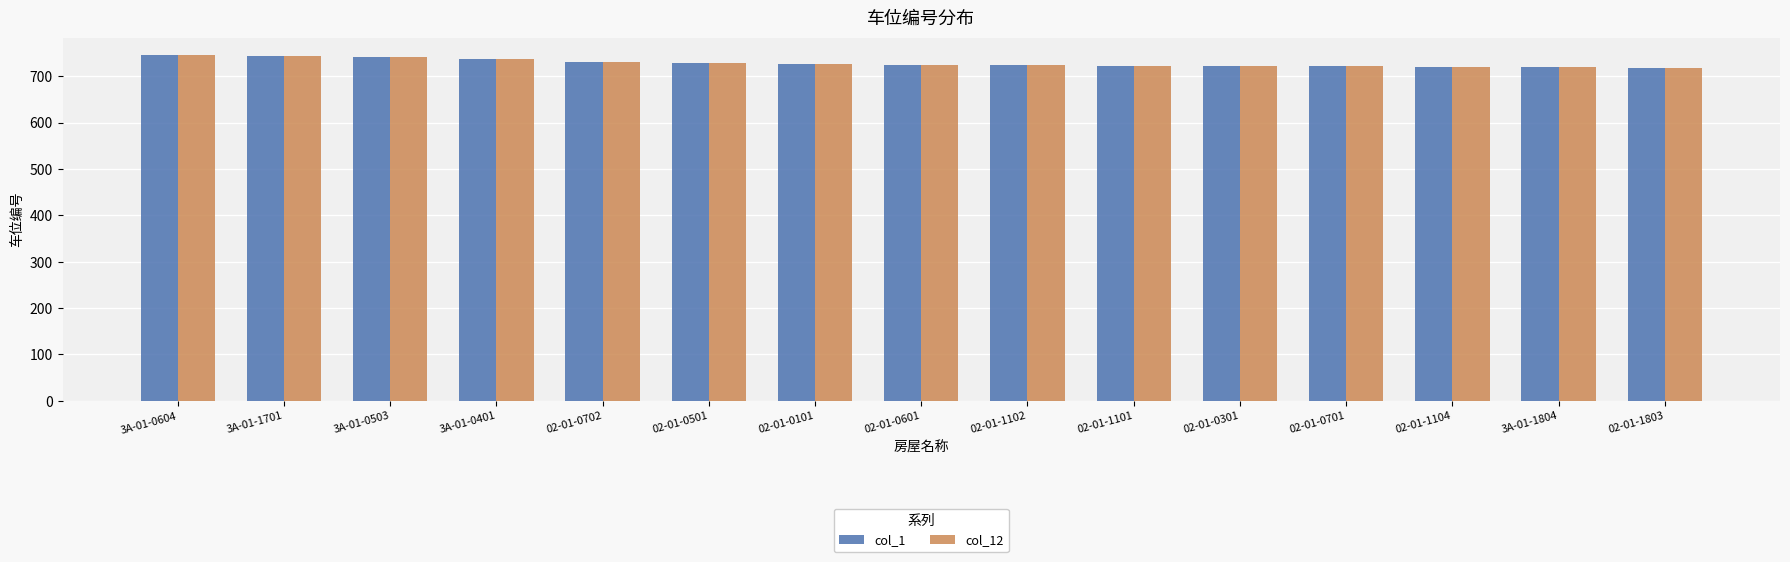

Is the value of col_12 at 02-01-1101 greater than the value of col_1 at 3A-01-0503?

No